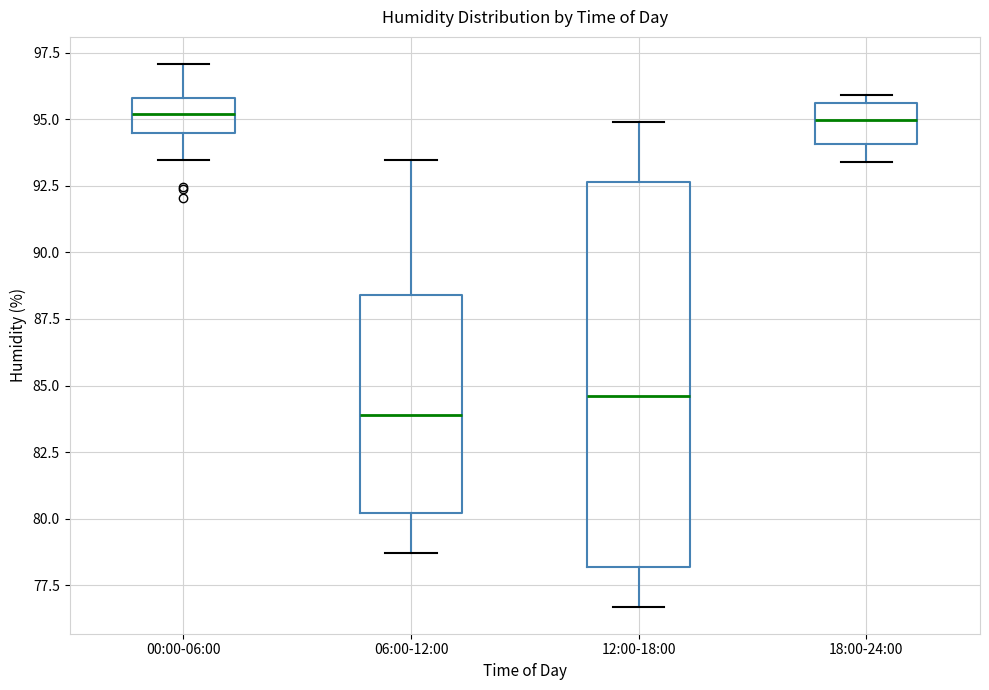

Comparing the boxes themselves (not the whiskers), which one is the tallest?

12:00-18:00